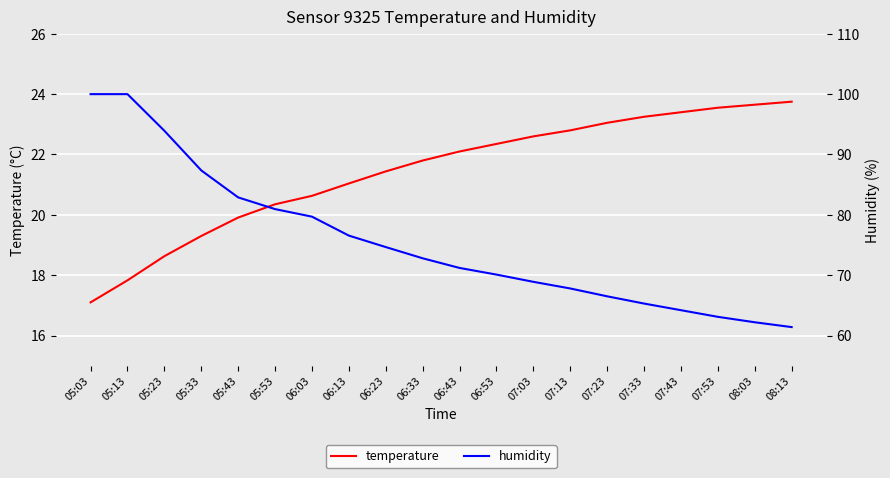

True or false: humidity has a value of 70.1 at 06:53.

True